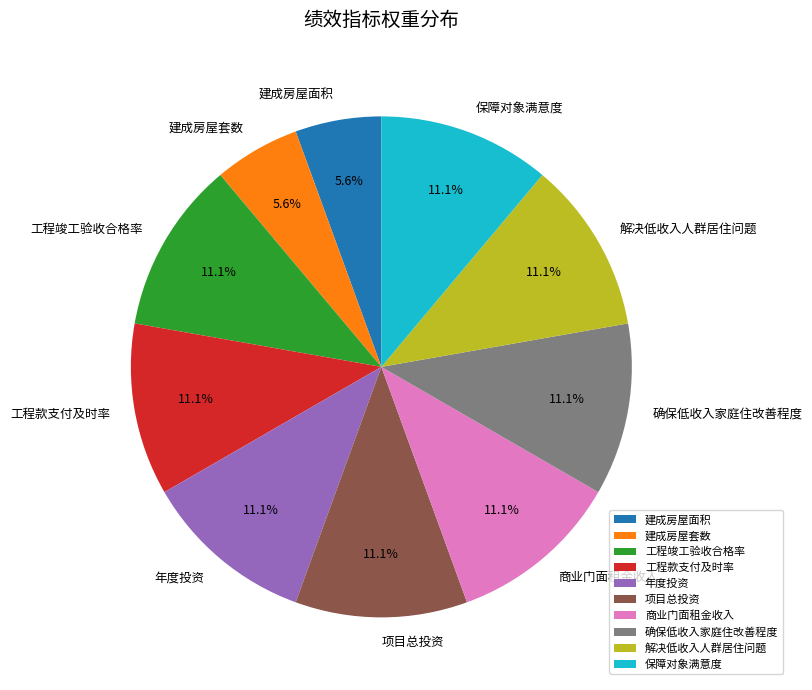

Approximately how many times larger is the value at 商业门面租金收入 compared to 确保低收入家庭住改善程度?

1.0